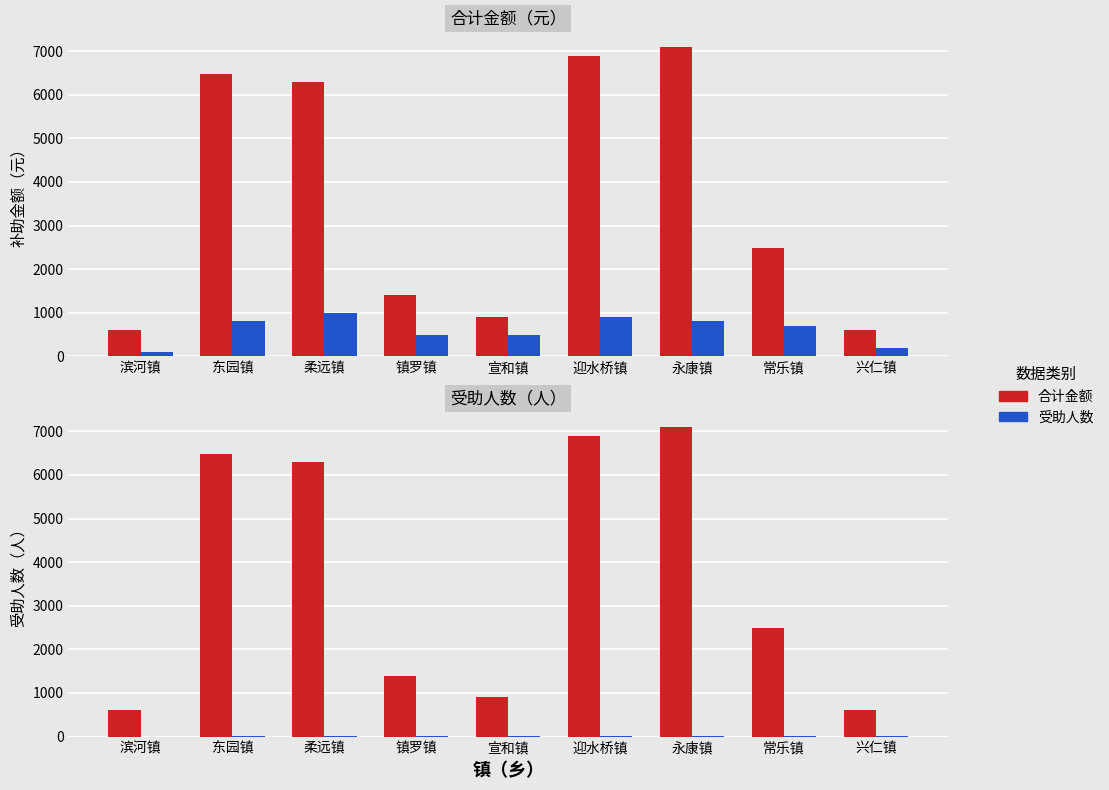

What is the value of the 受助人数 bar at the 5th from the left?

5